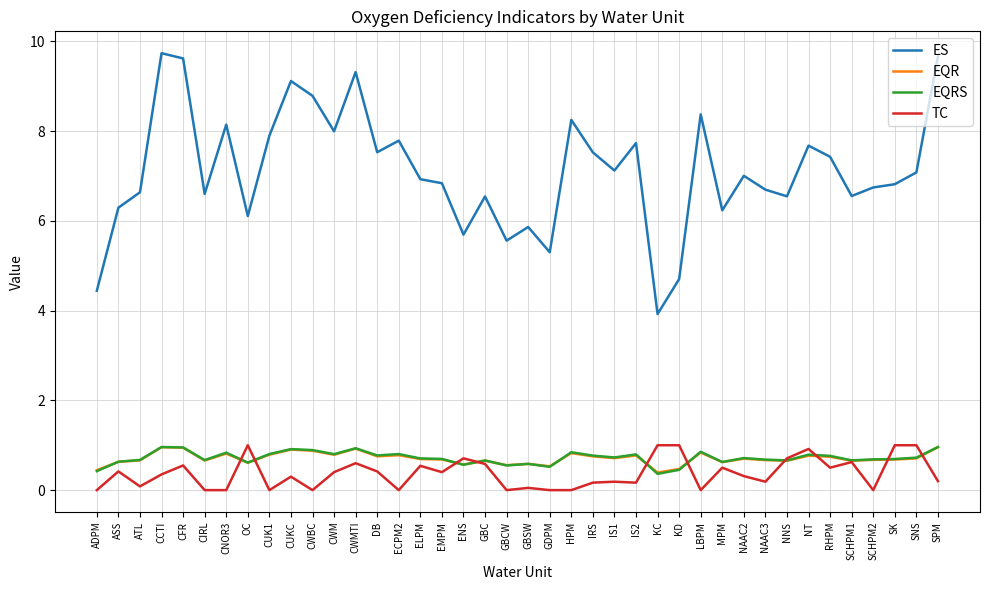

What is the sum of the ES values at SCHPM1 and MPM?

12.8